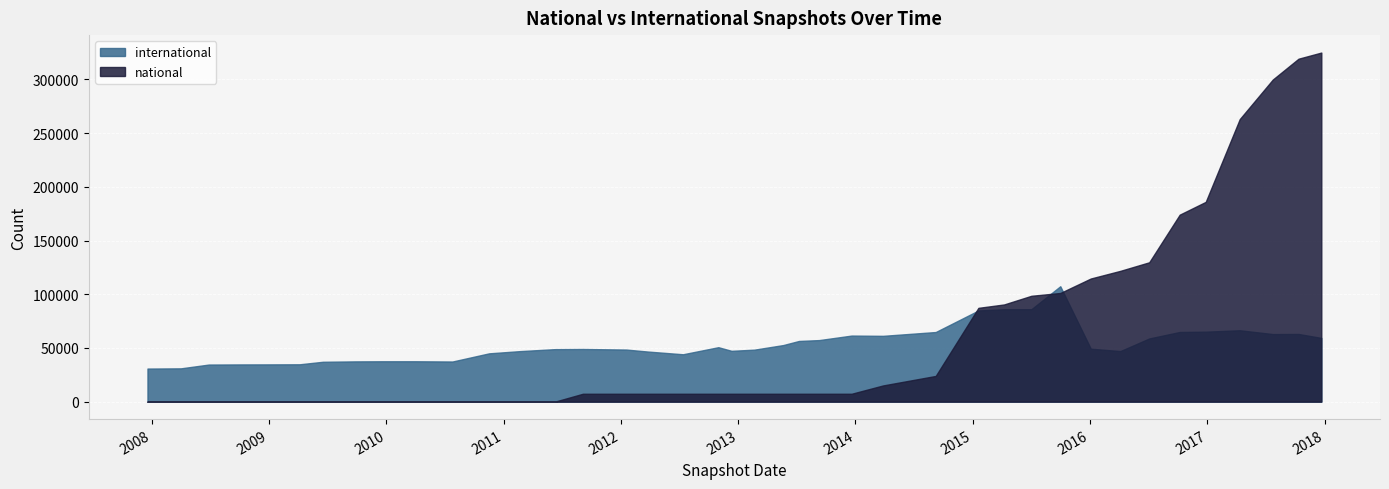

True or false: national has a value of 7333 at 2012-10-31.

True